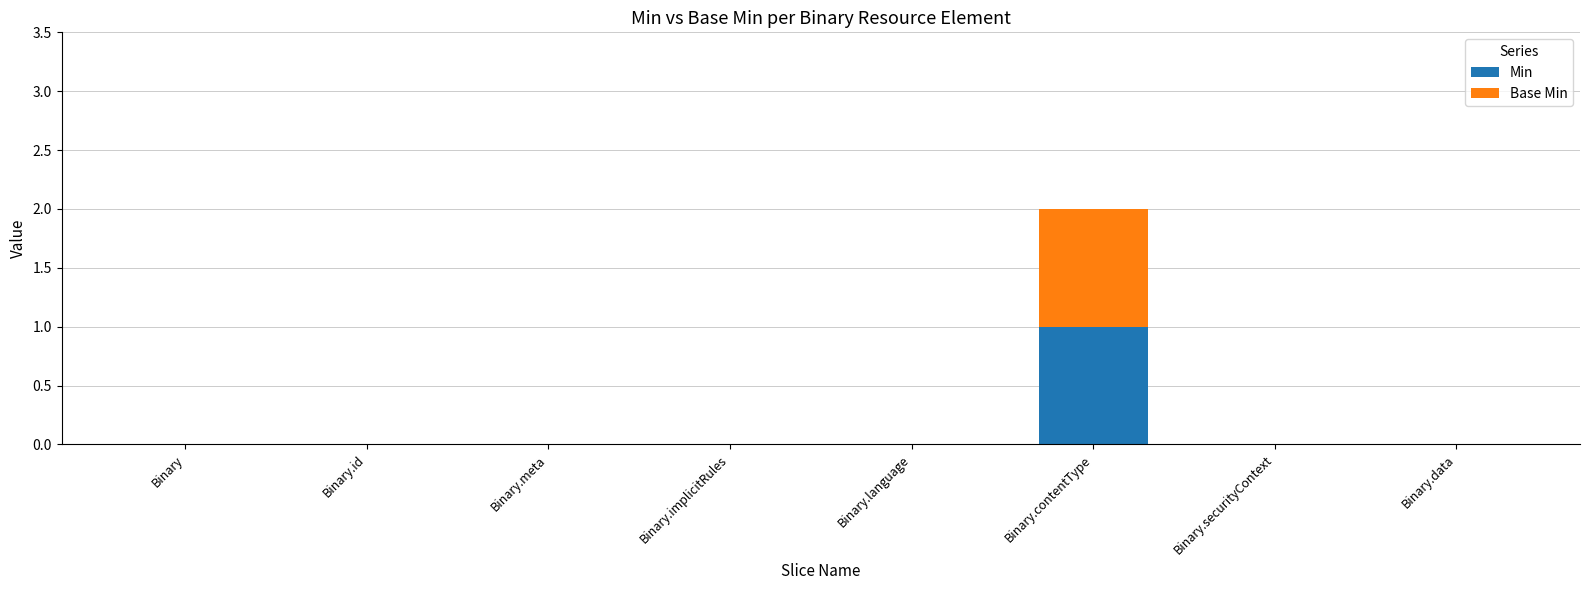

Is it true that Min equals 0 at Binary.implicitRules?

True